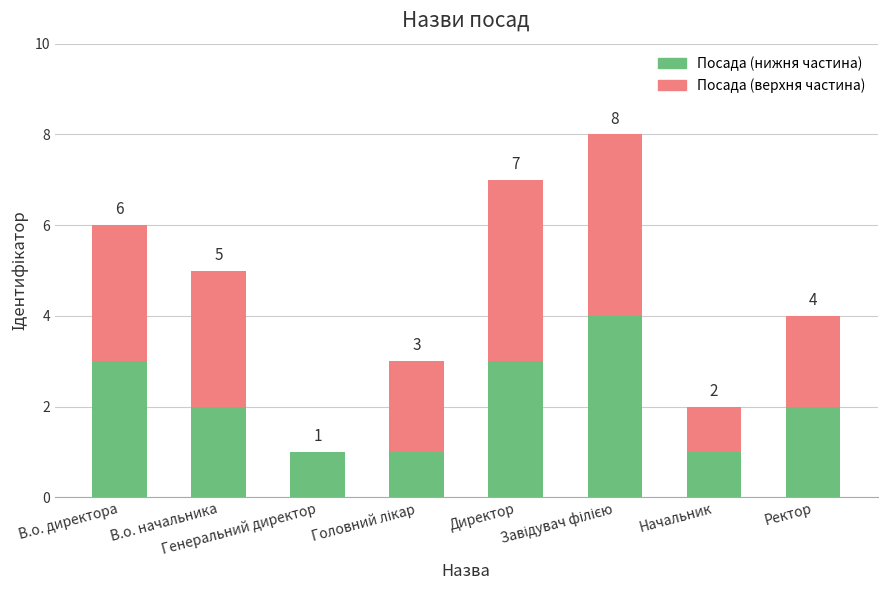

Read the Посада (нижня частина) value at В.о. начальника.

2